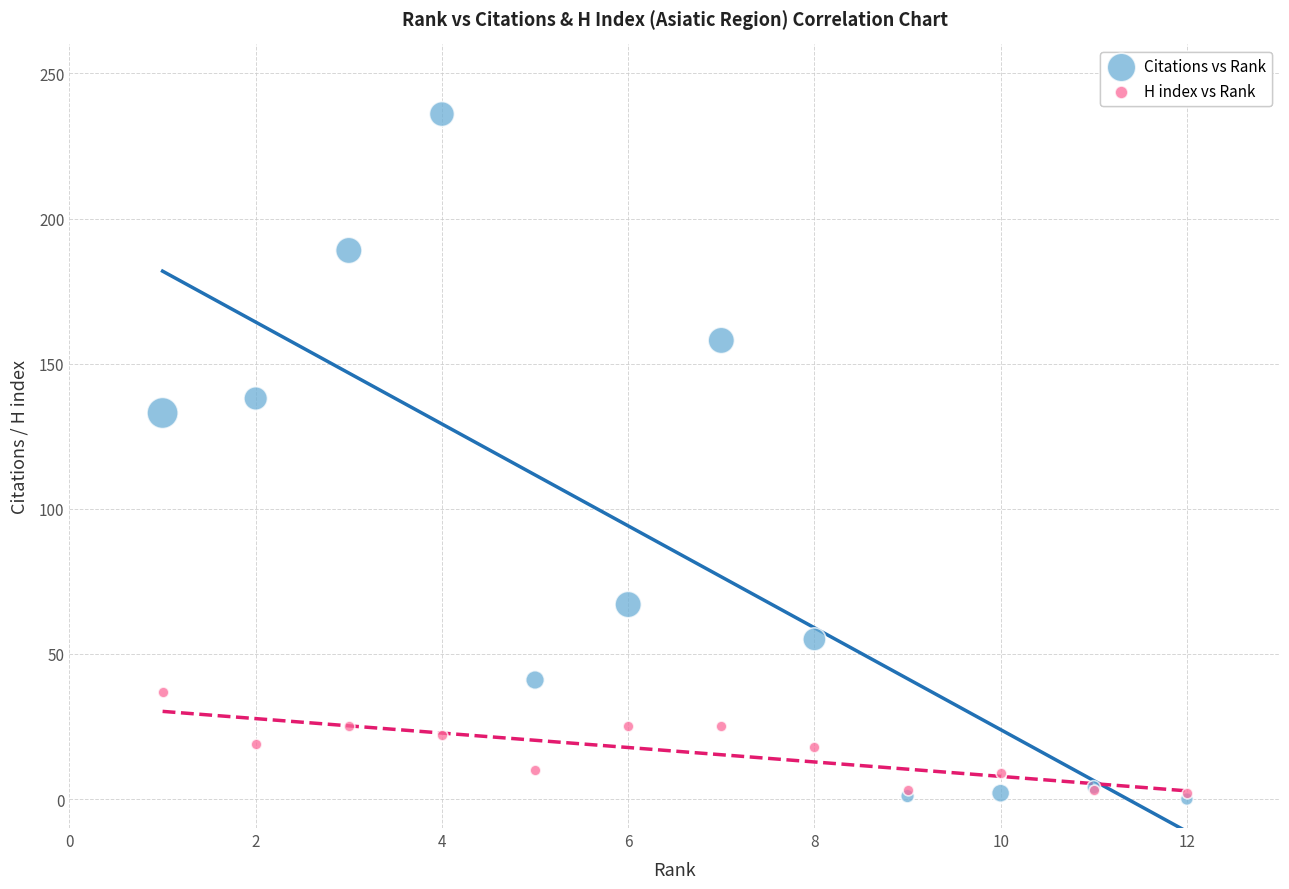

Across all series, what Y value is closest to 118?

133